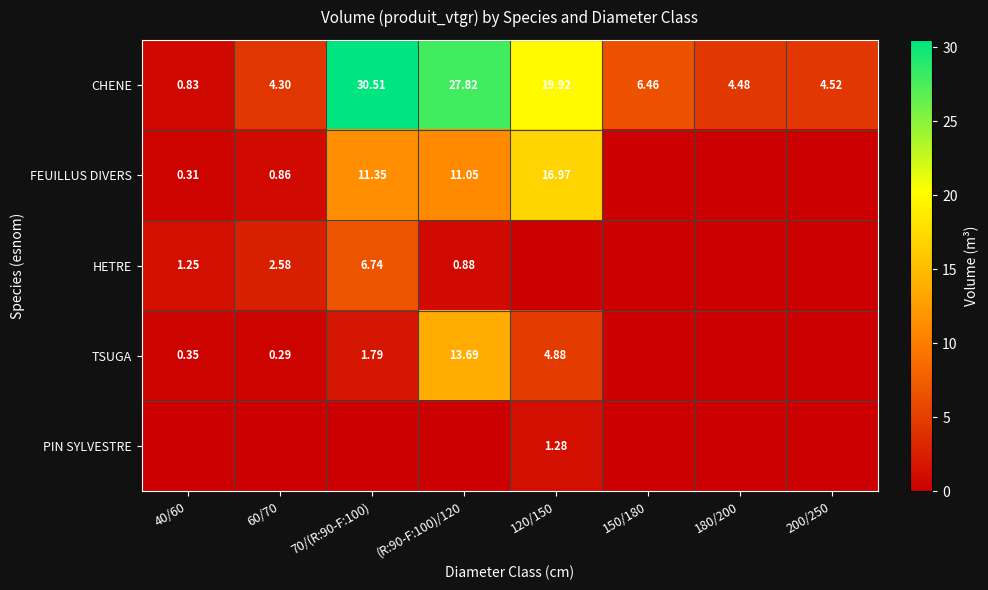

What is the average value of the PIN SYLVESTRE series?

0.2